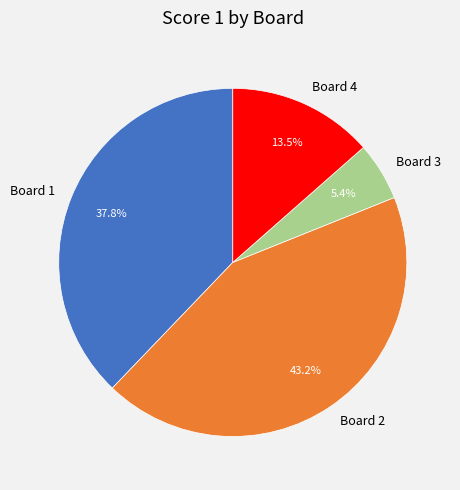

Rank the categories by value from lowest to highest.

Board 3, Board 4, Board 1, Board 2